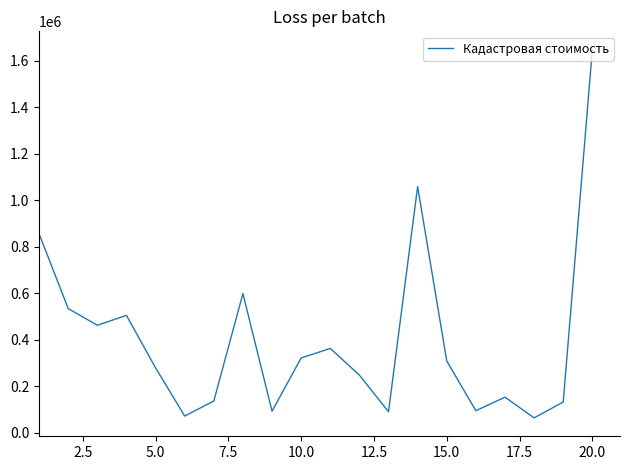

What is the smallest value displayed?

64496.4